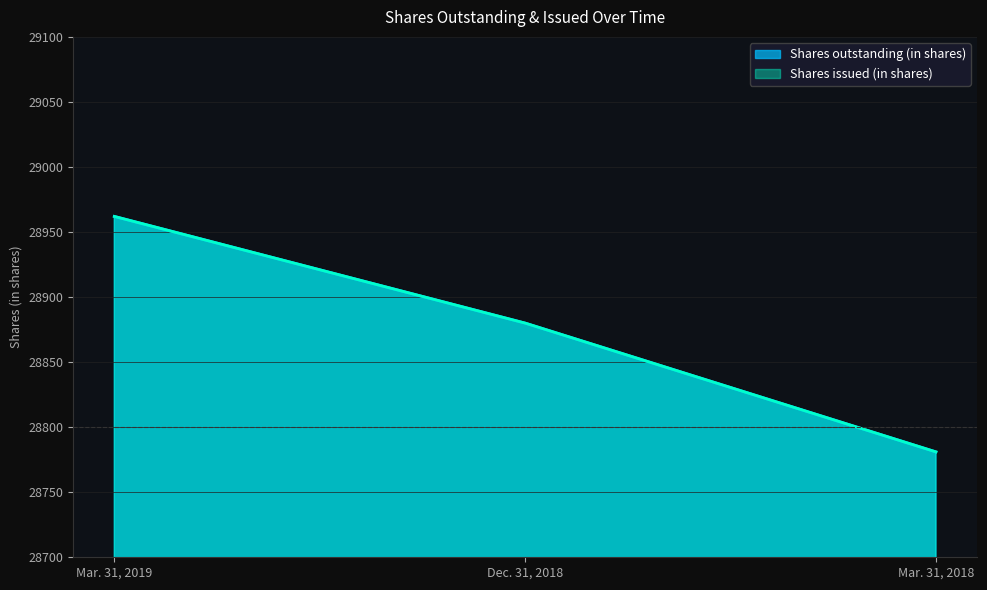

The Shares issued (in shares) series shows 46636 at Mar. 31, 2019. True or false?

False